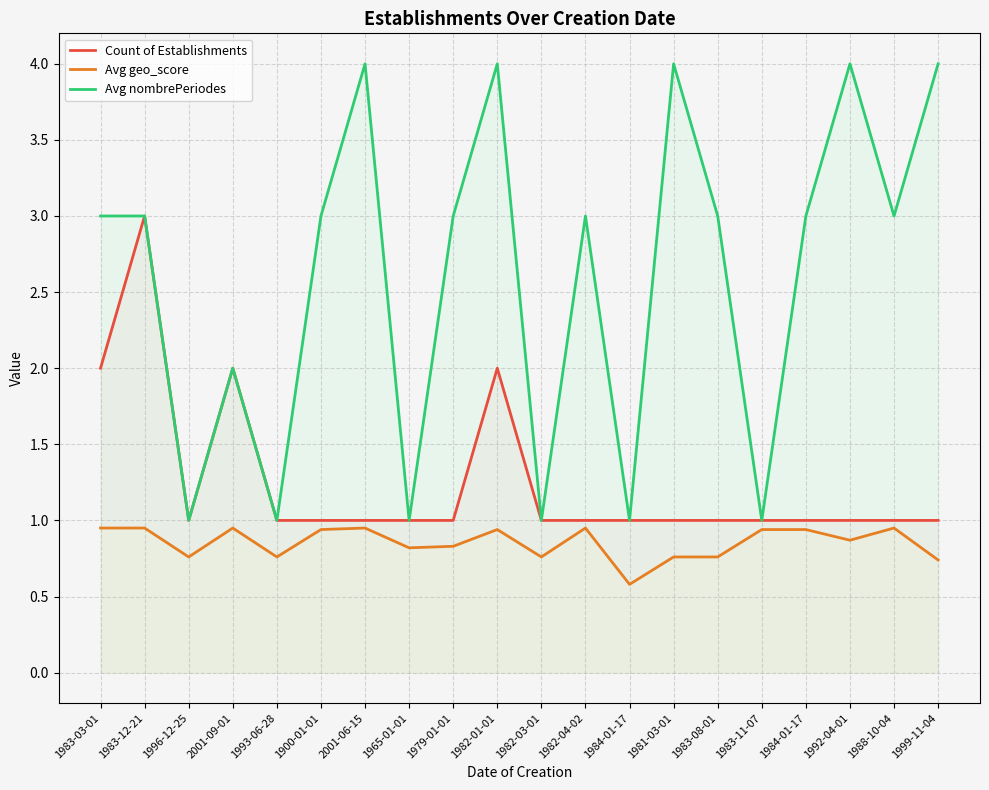

Does the chart have visible grid lines?

Yes